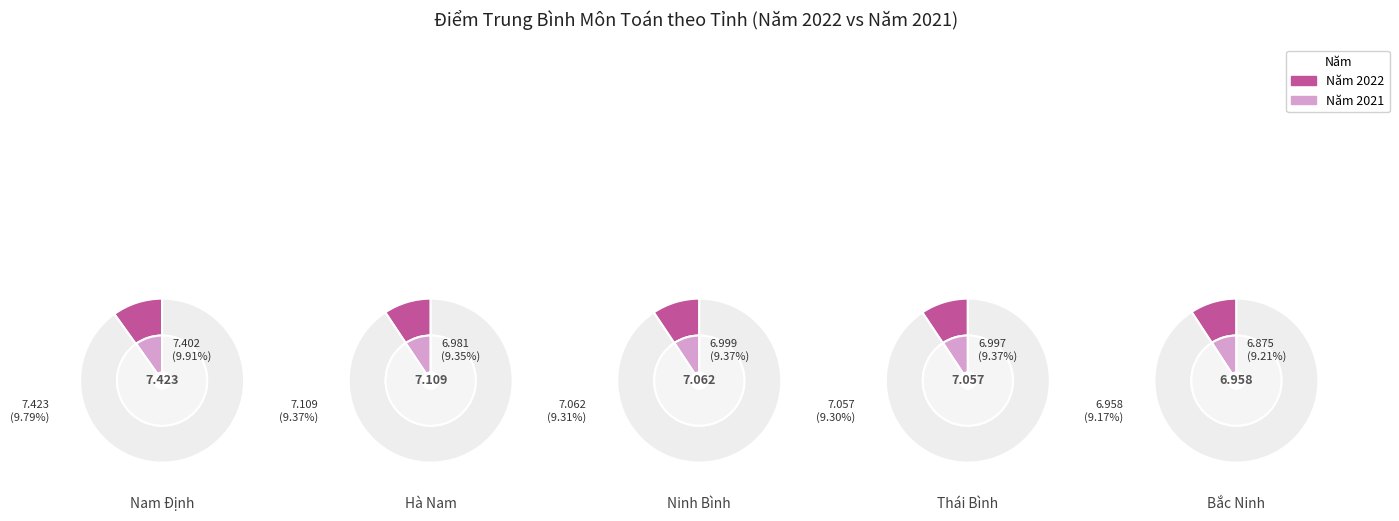

Is Bắc Giang the majority of the pie?

No